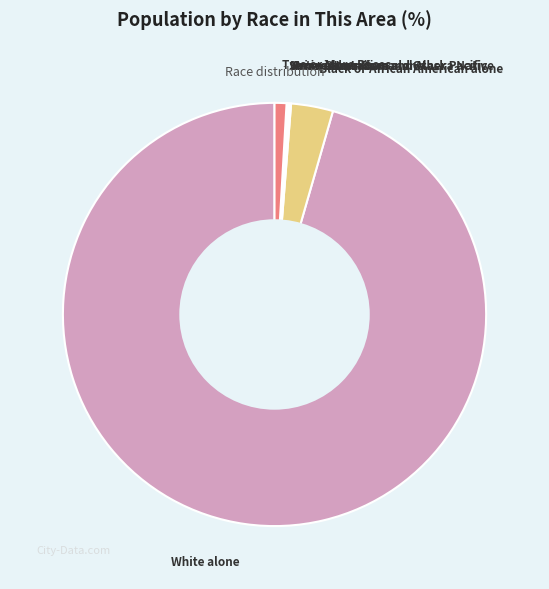

True or false: Two or More Races accounts for 10% of the total.

False